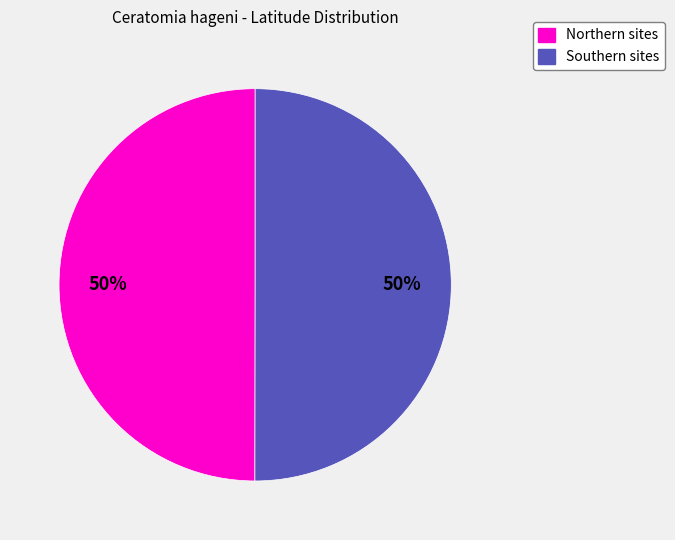

To the nearest percent, what is the average slice percentage?

50%